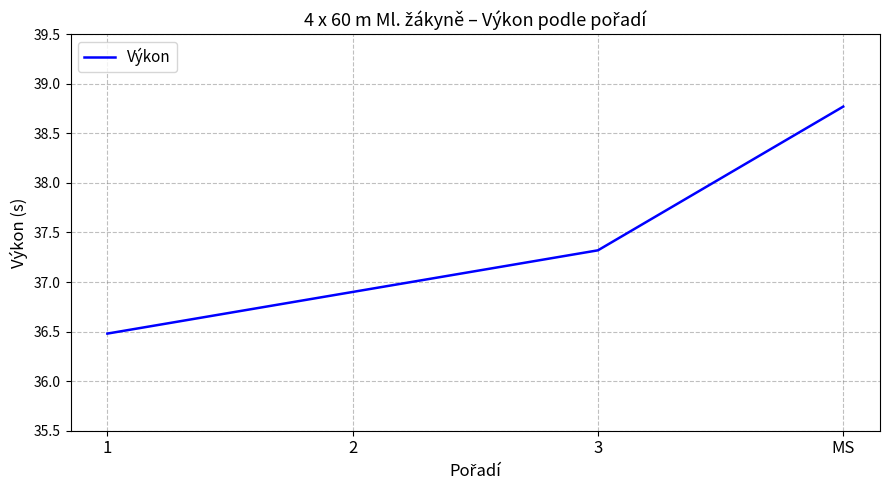

Between MS and 2, which is larger?

MS